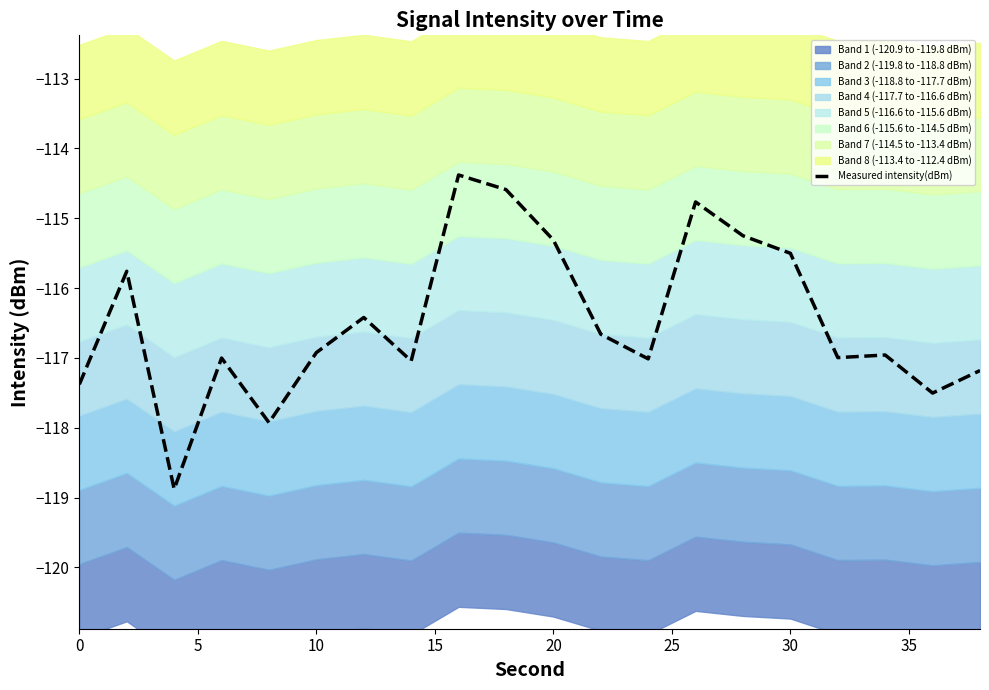

What is the maximum value for Measured intensity(dBm)?

-114.4